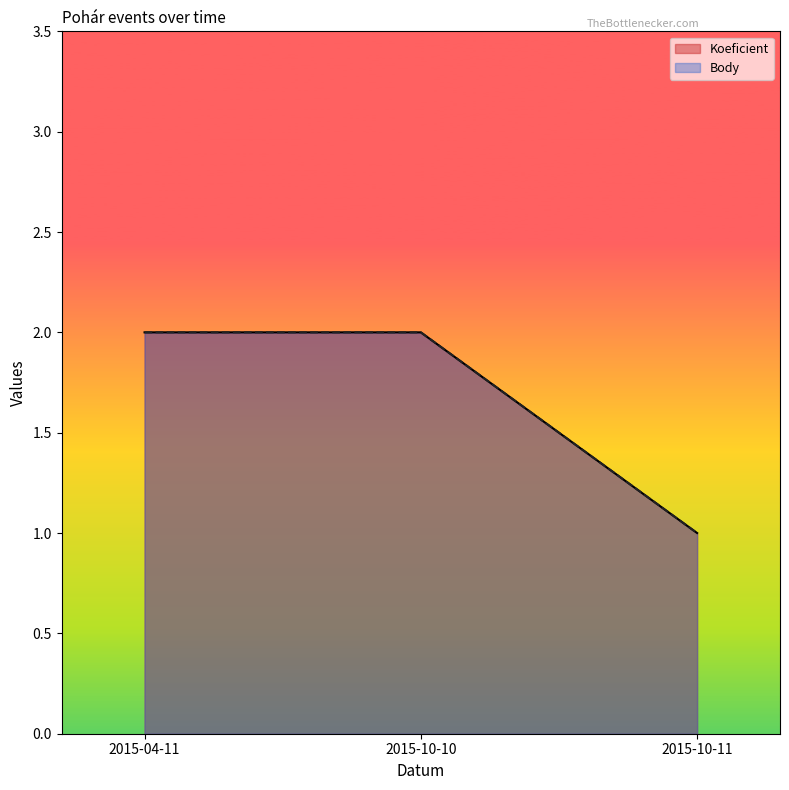

What is the label of the 3rd point from the right?

2015-04-11